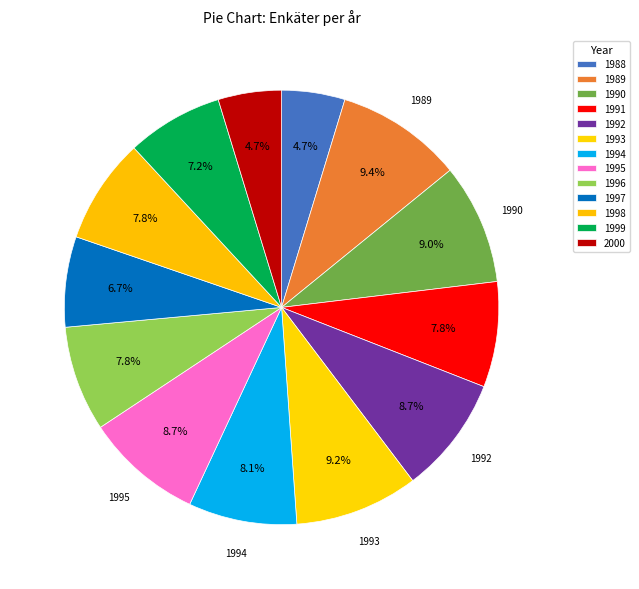

How many segments does this pie chart have?

13